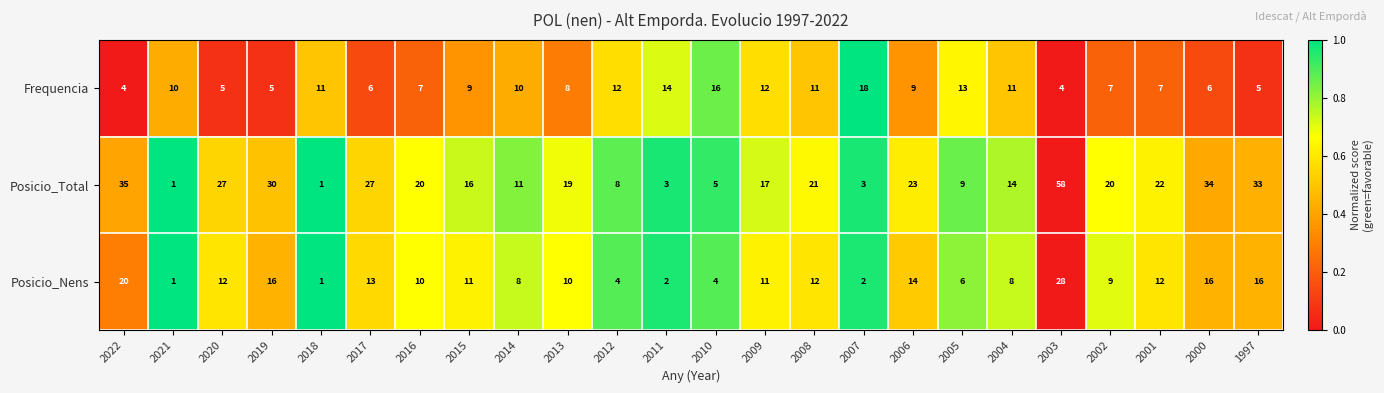

At which category is the sum across all series the highest?

2003